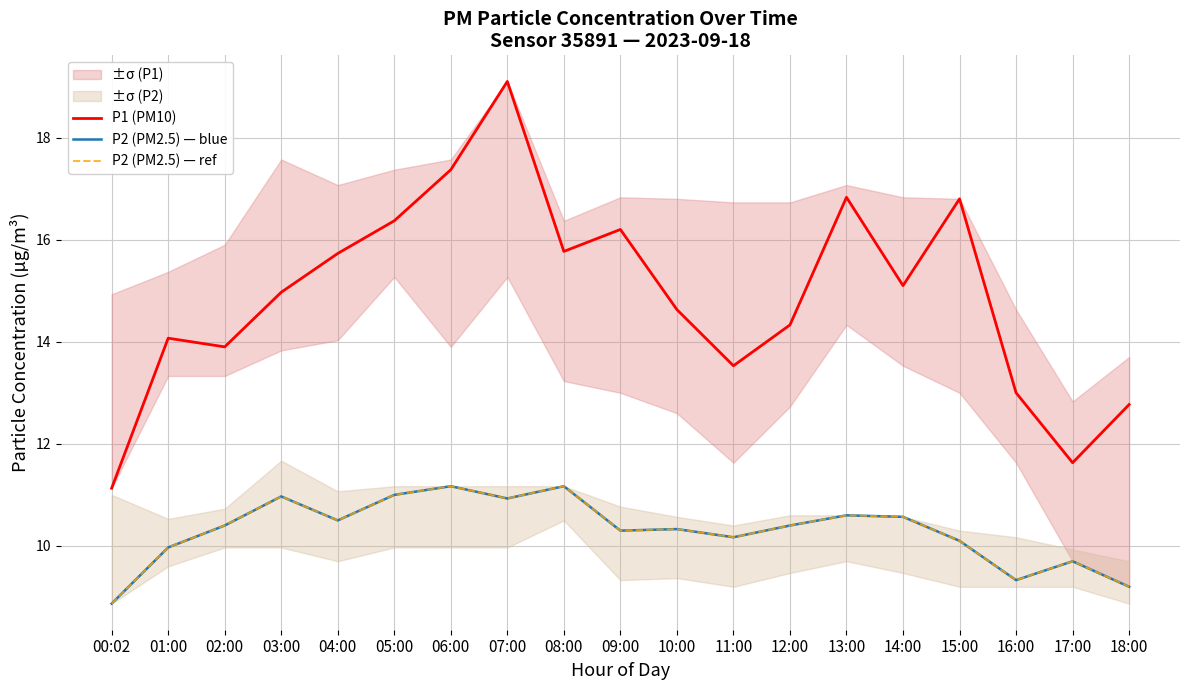

What position from the left is 06:00?

7